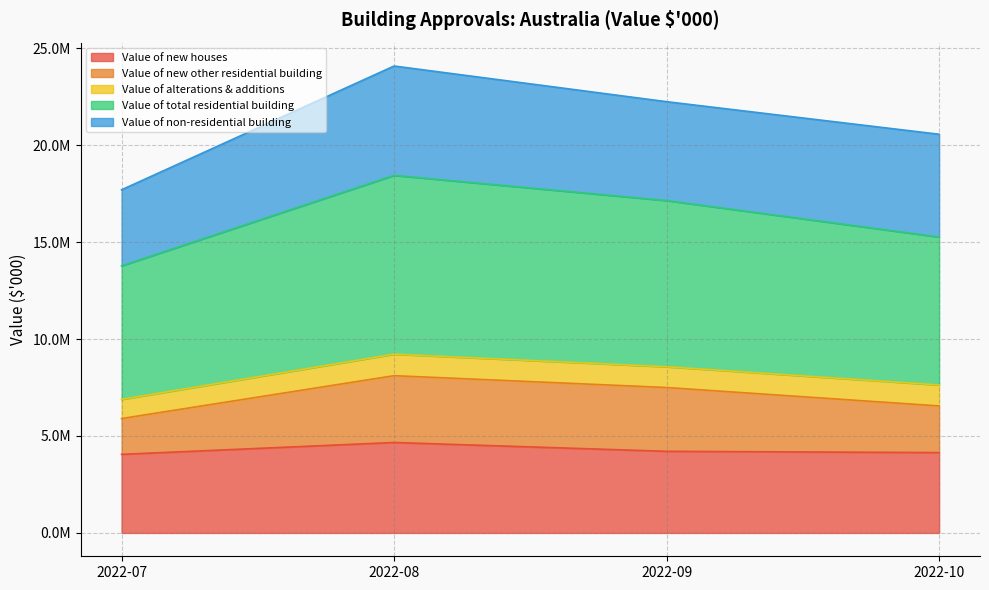

True or false: Value of new other residential building has a value of 7499914.1 at 2022-09.

True